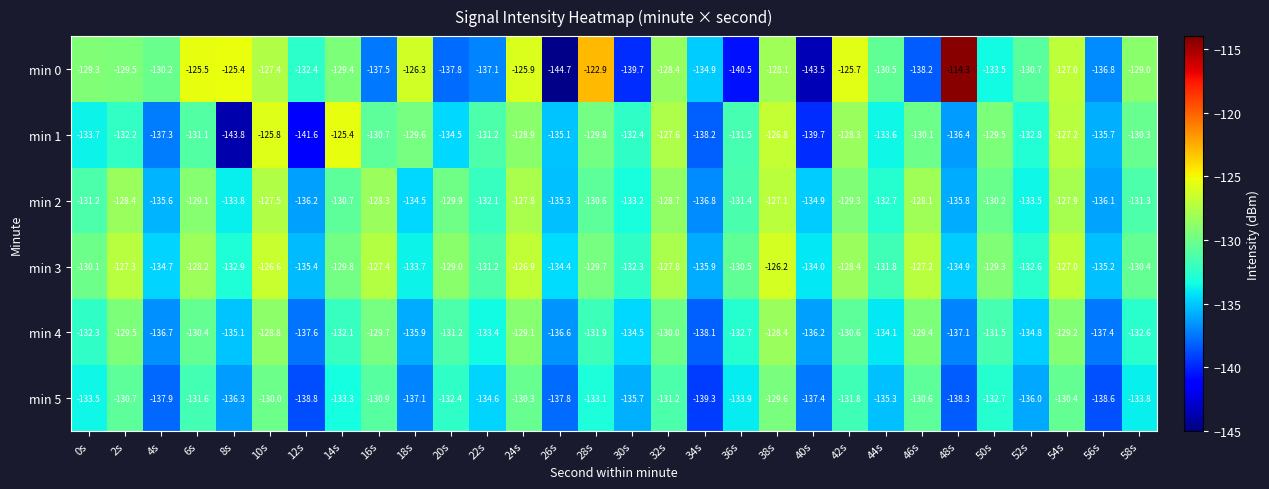

At which label is min 5 closest to -134?

36s